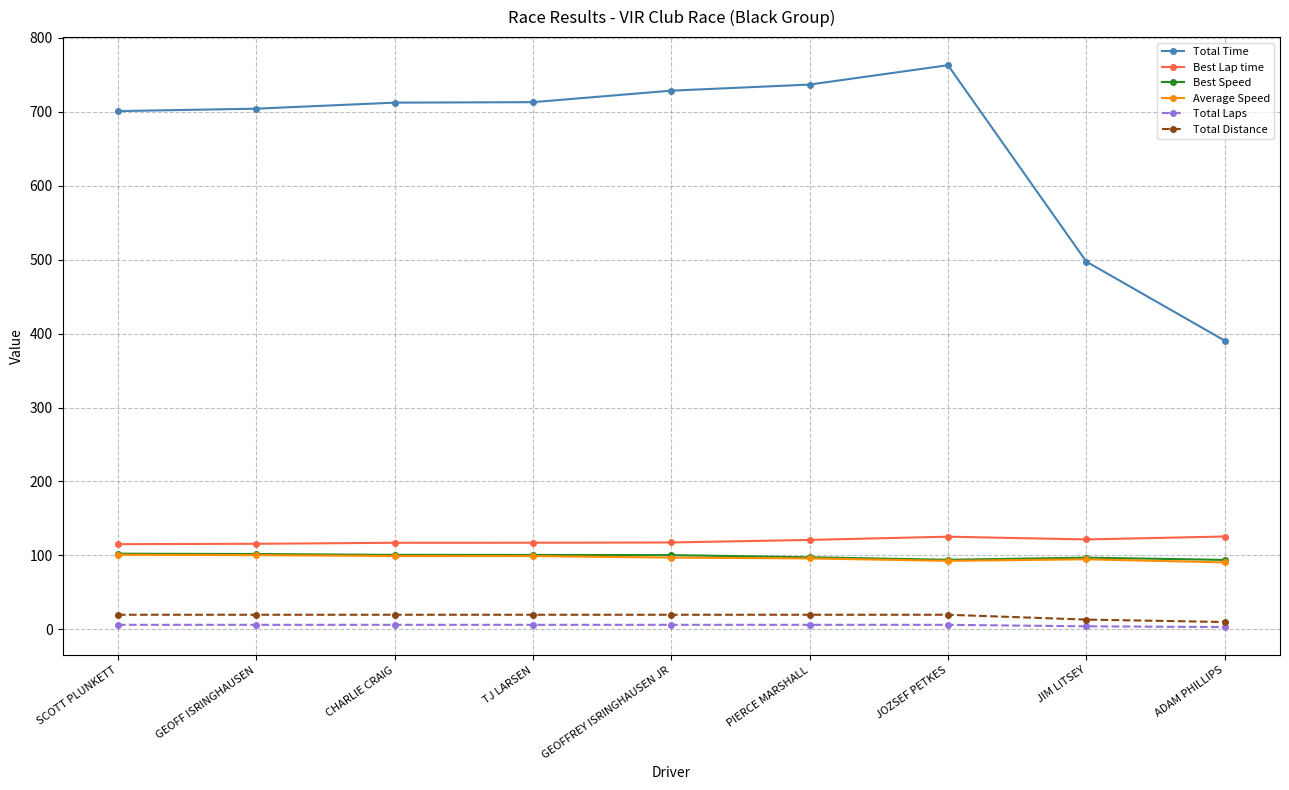

What are all the series names shown in the legend?

Total Time, Best Lap time, Best Speed, Average Speed, Total Laps, Total Distance